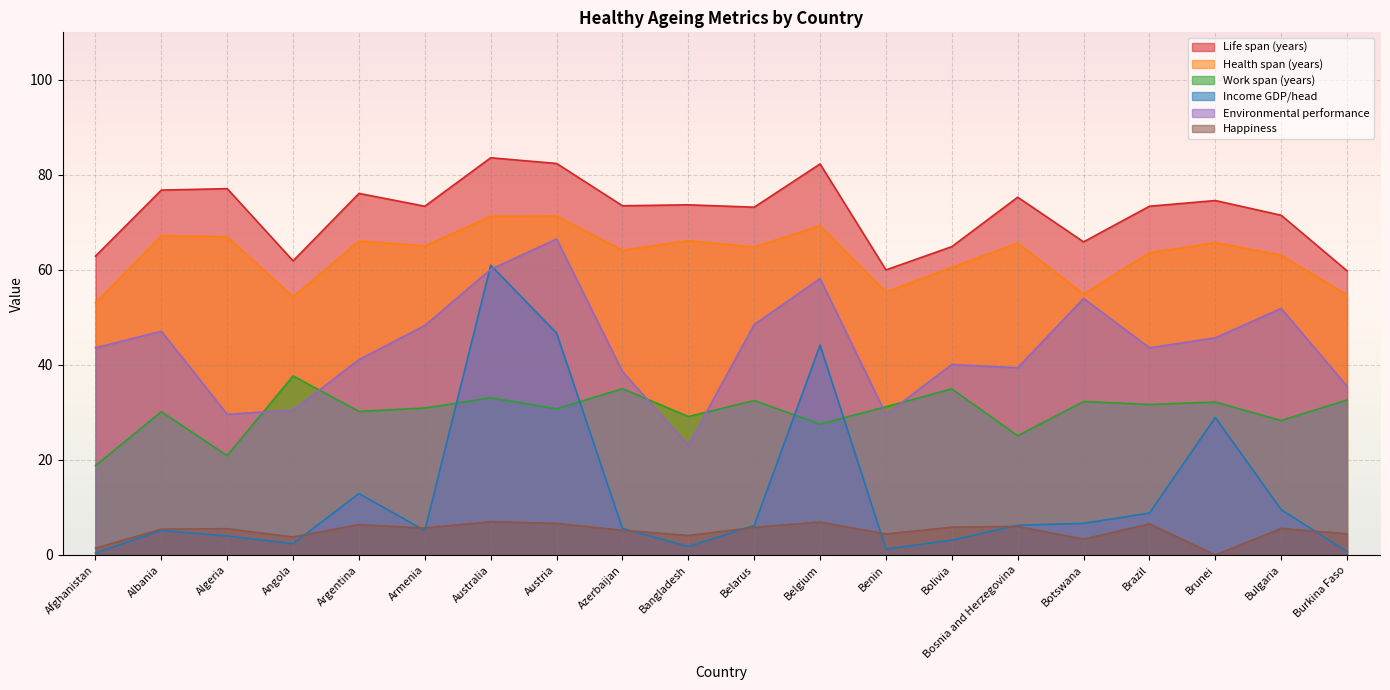

How many interior local valleys does the Happiness series have?

6